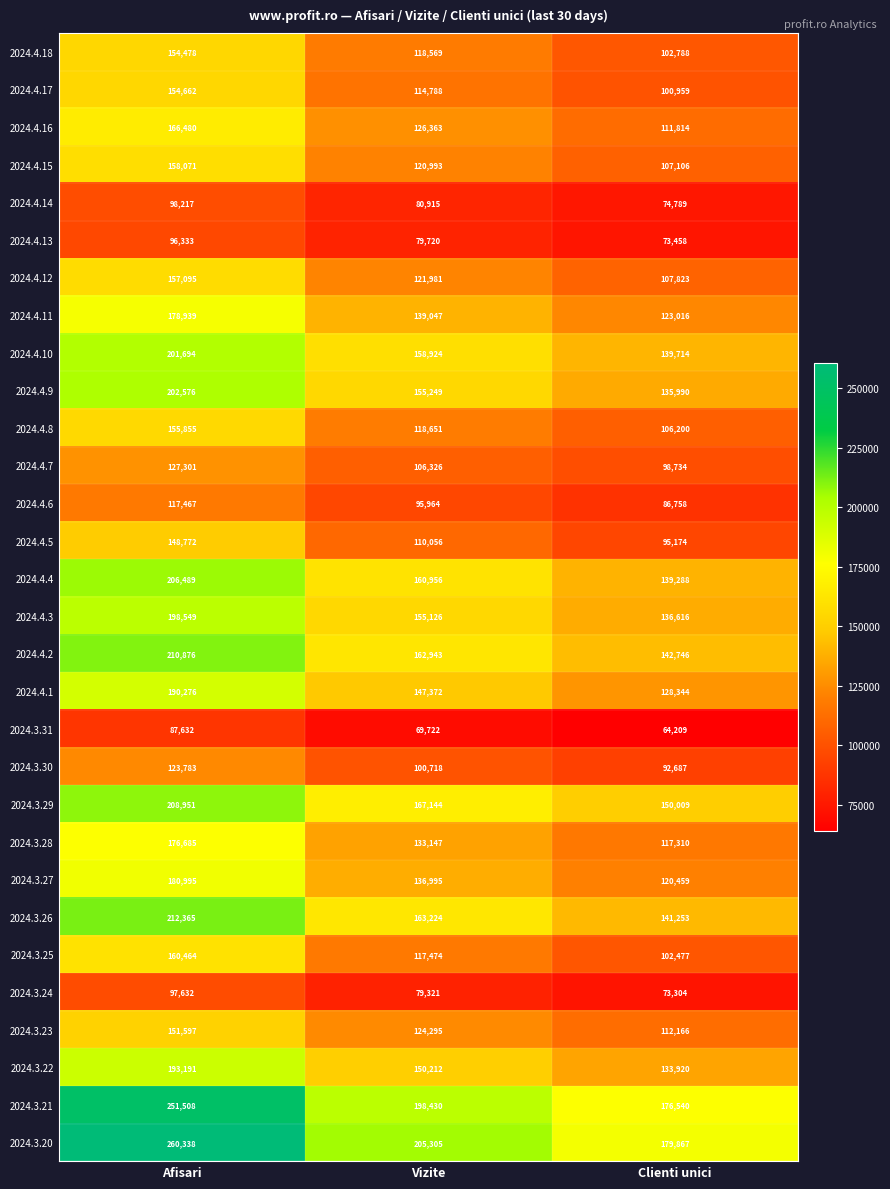

Which series has the largest total across all categories?

2024.3.20